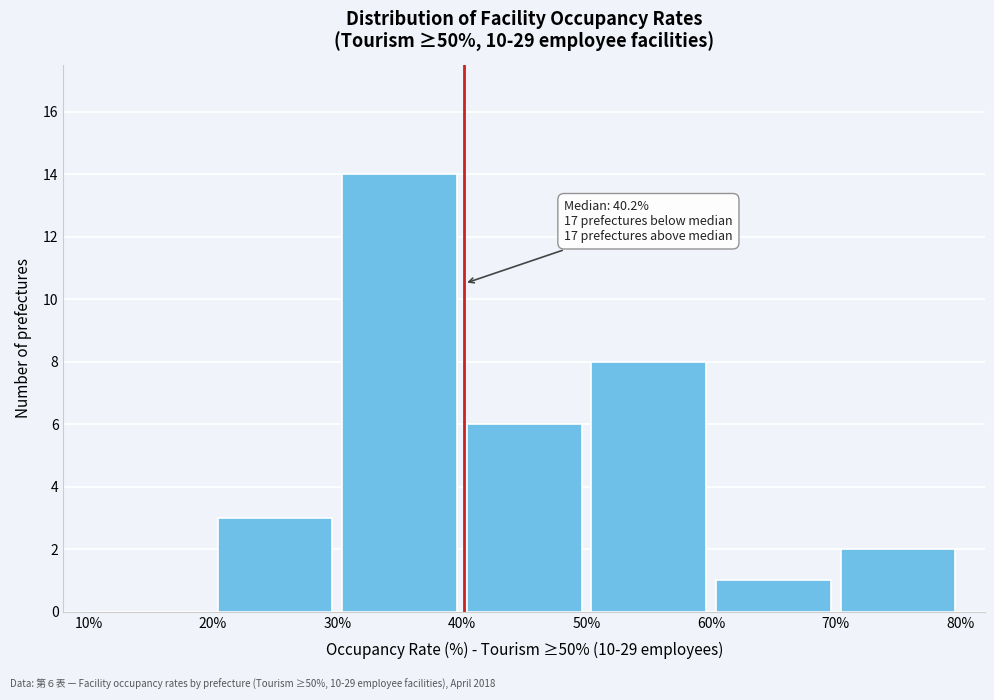

Which range on the x-axis has the tallest bar?

30% to 40%